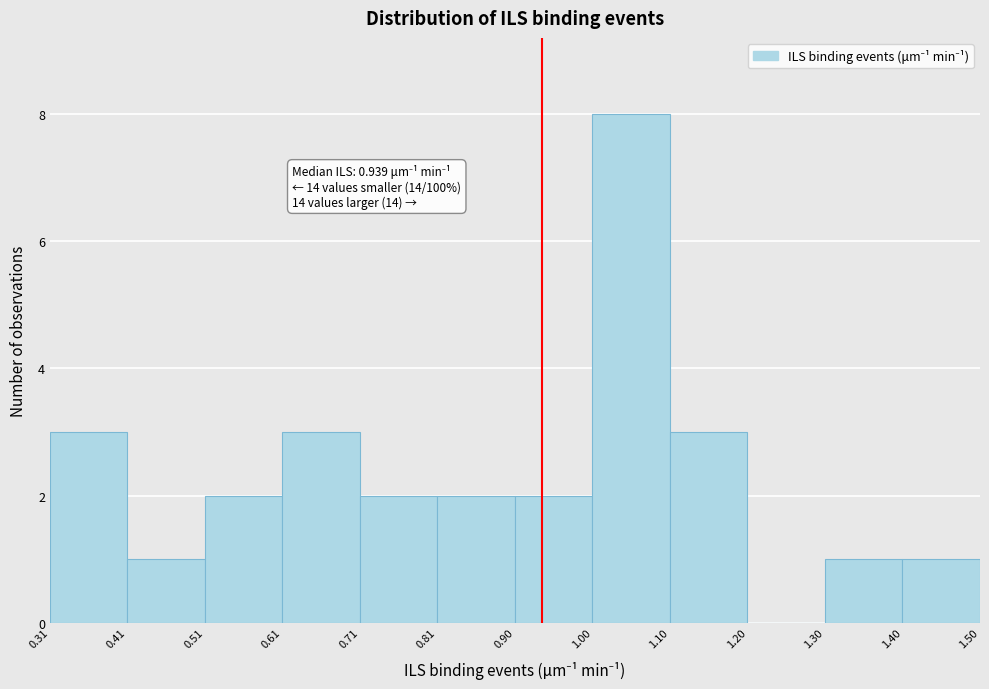

Over which range of the x-axis is the bar tallest?

1.00 to 1.10